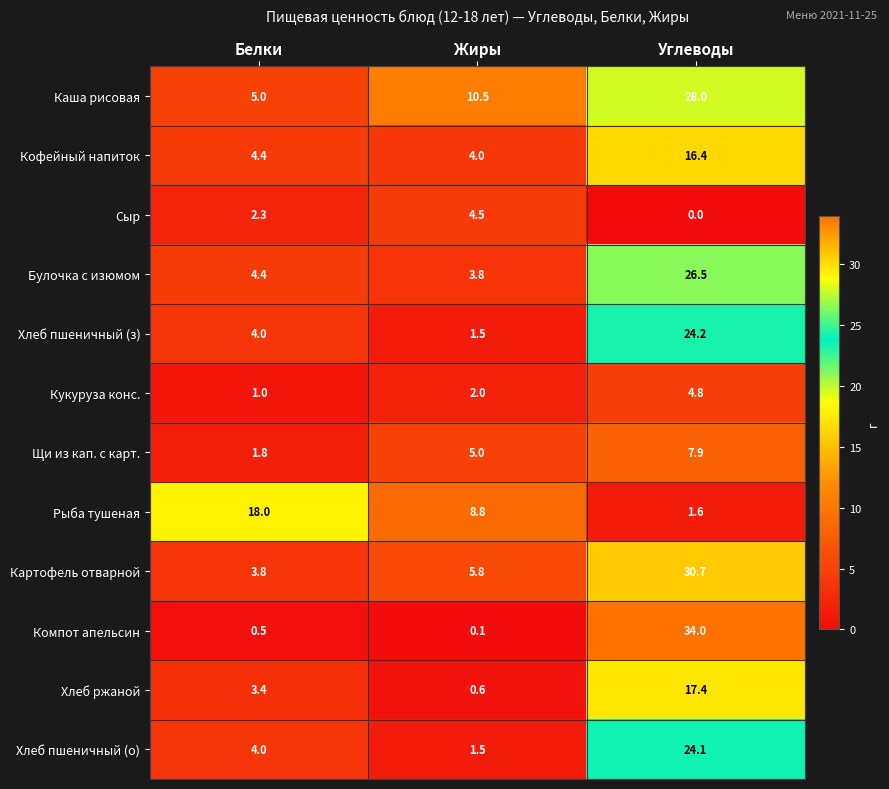

Read the Сыр value at Жиры.

4.5